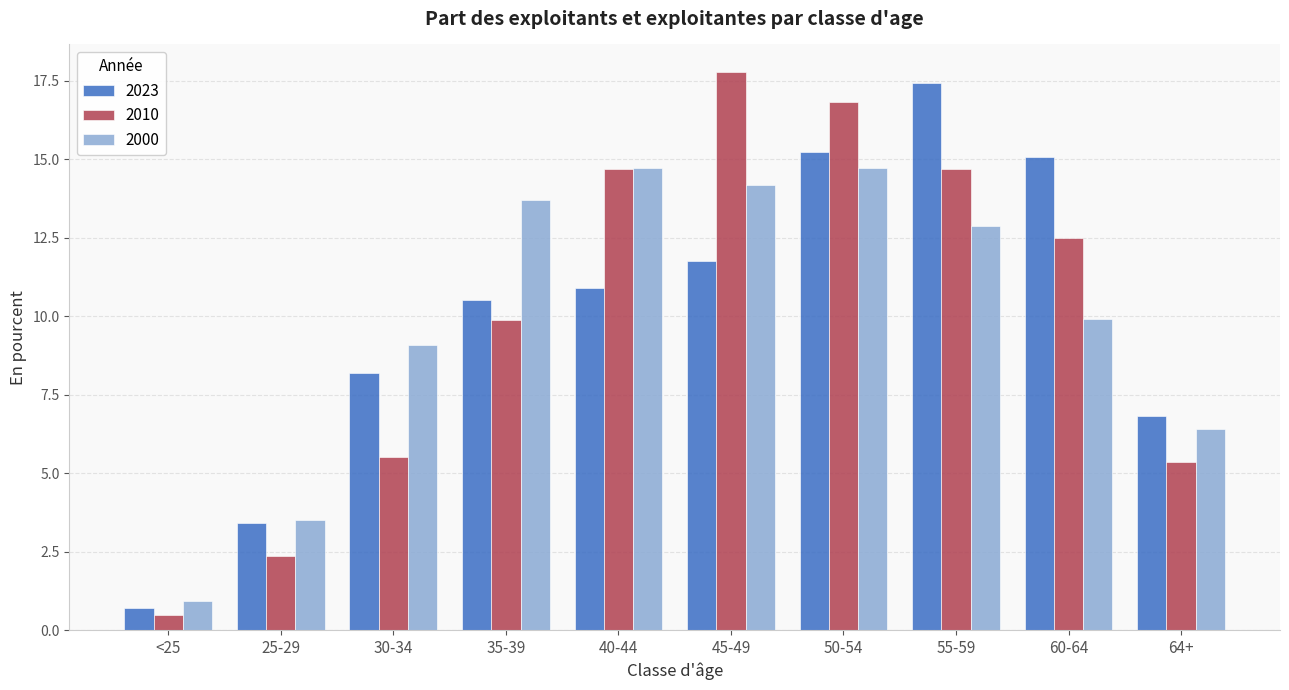

Where is 2010 nearest to the value 9?

35-39